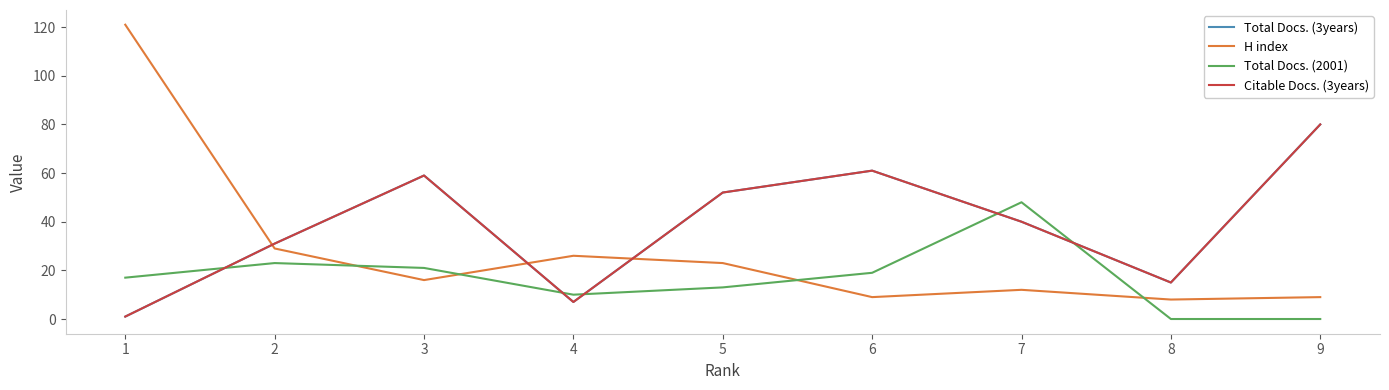

The value of Total Docs. (2001) at 4 is 16. True or false?

False